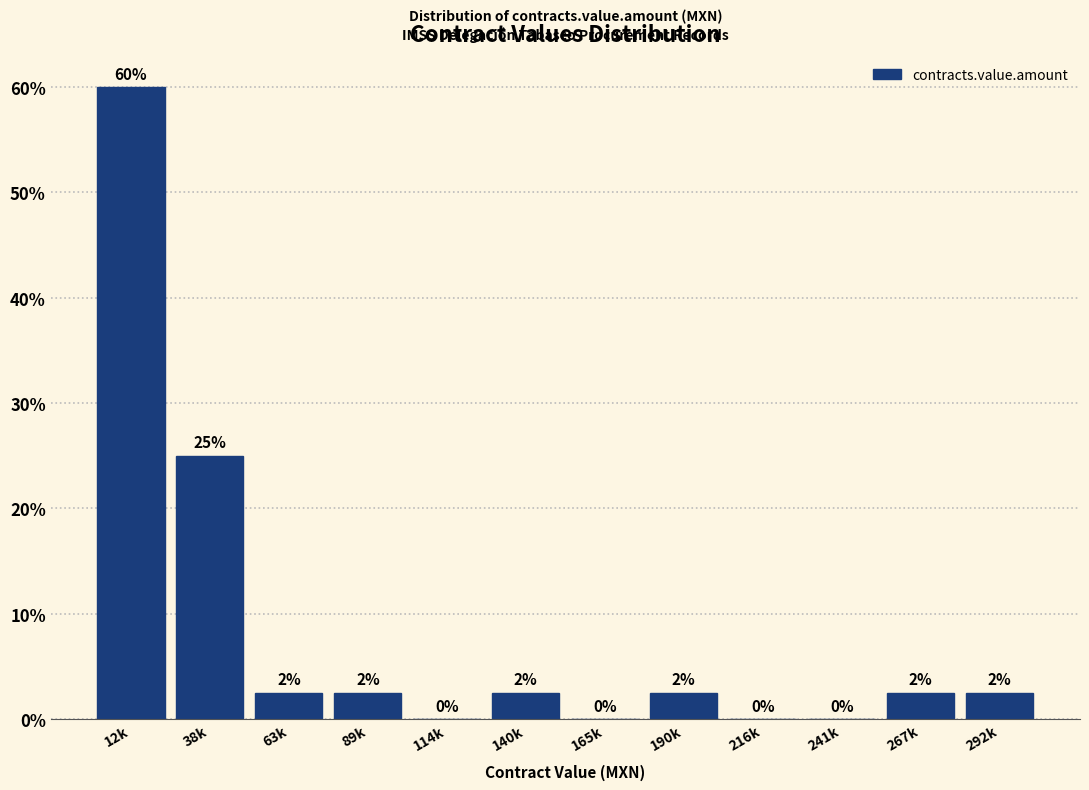

The value at 12k is 60.0. True or false?

True